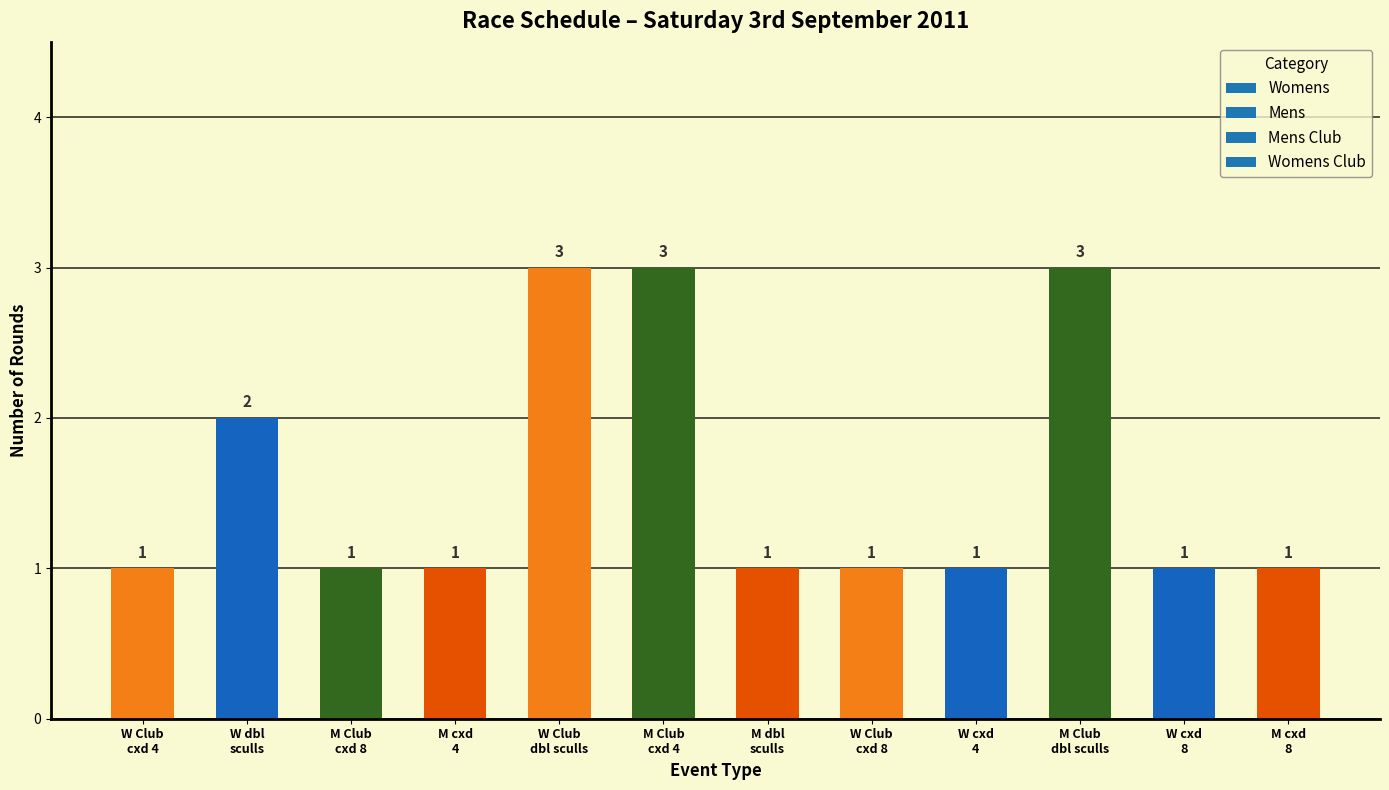

Count the values in the range 1 to 3.

12